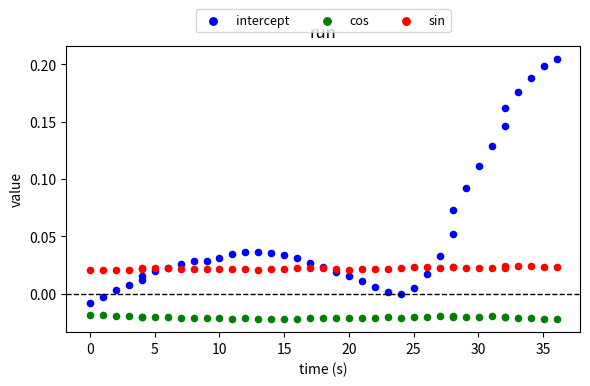

Which series has the largest Y range (max minus min)?

intercept